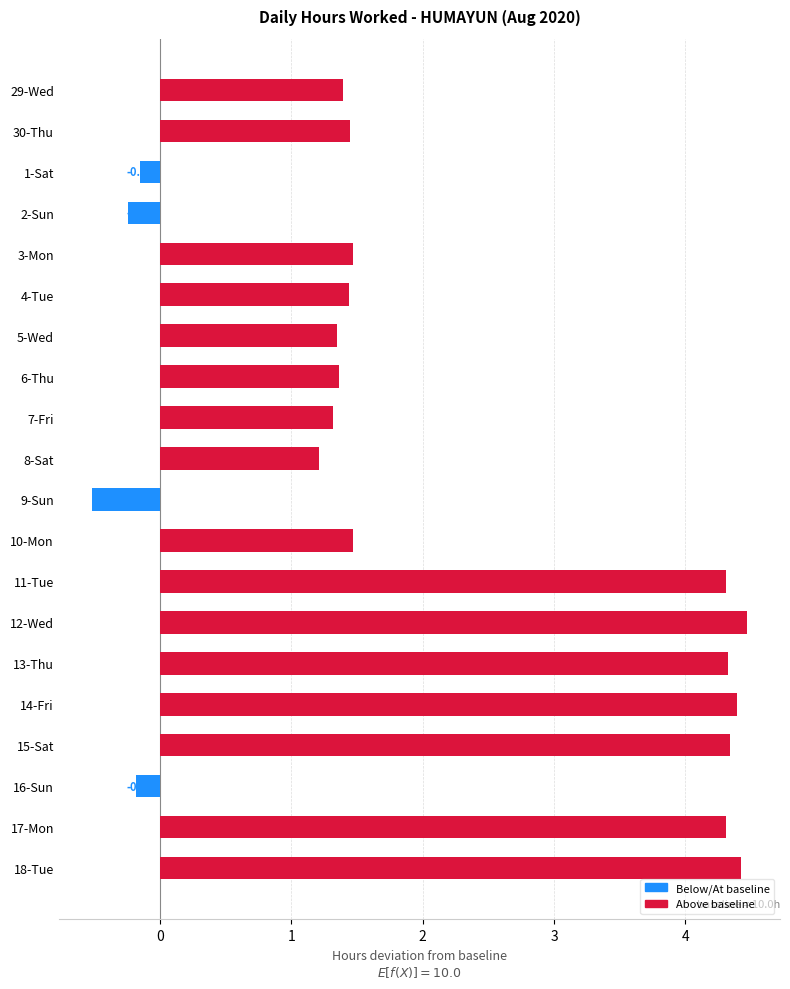

Between 10-Mon and 29-Wed, which is larger?

10-Mon